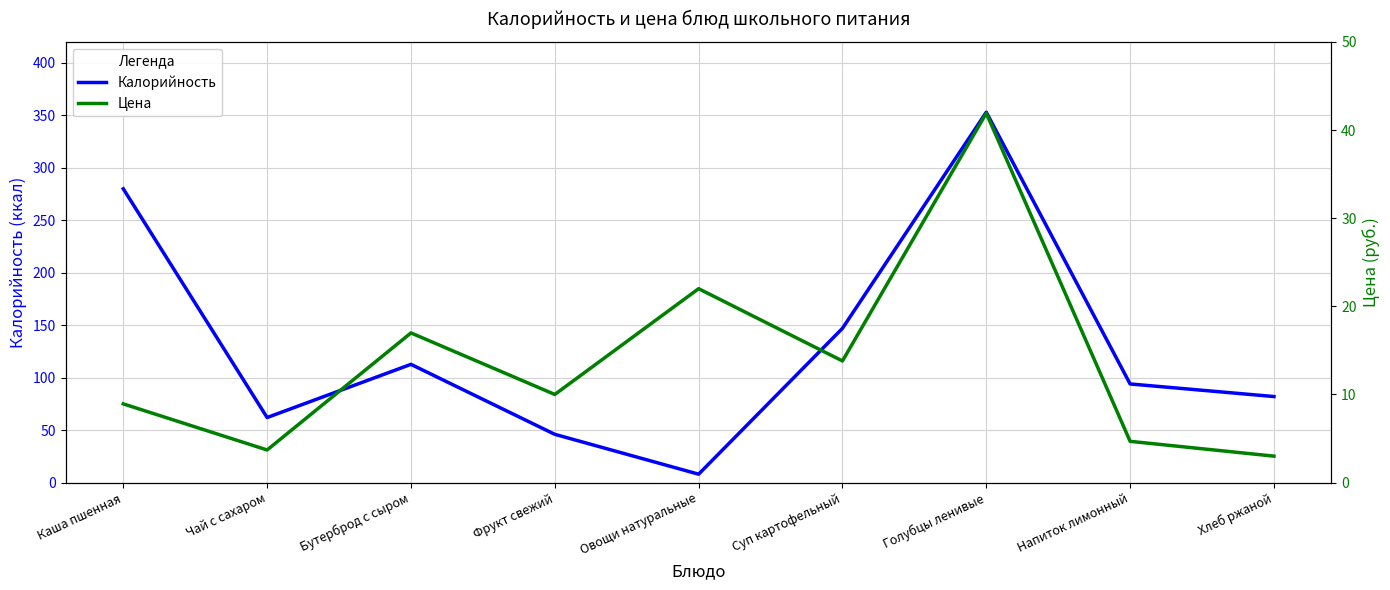

After their last crossing, which series has the higher values: Калорийность or Цена?

Калорийность